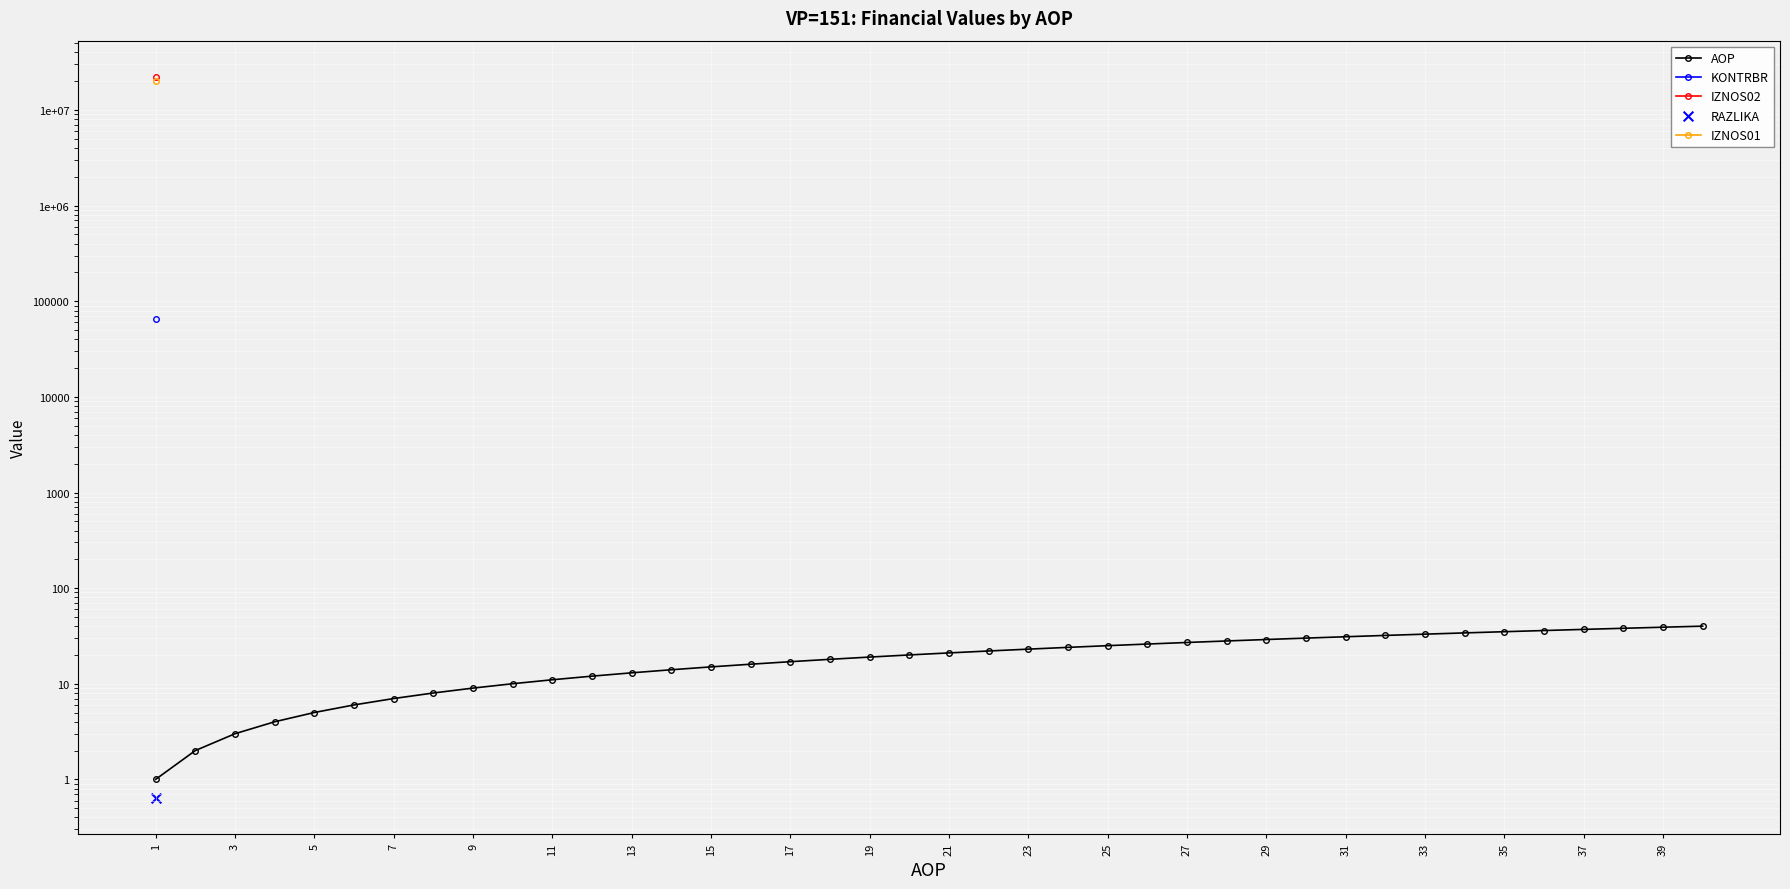

Between 20 and 37, which is larger?

37